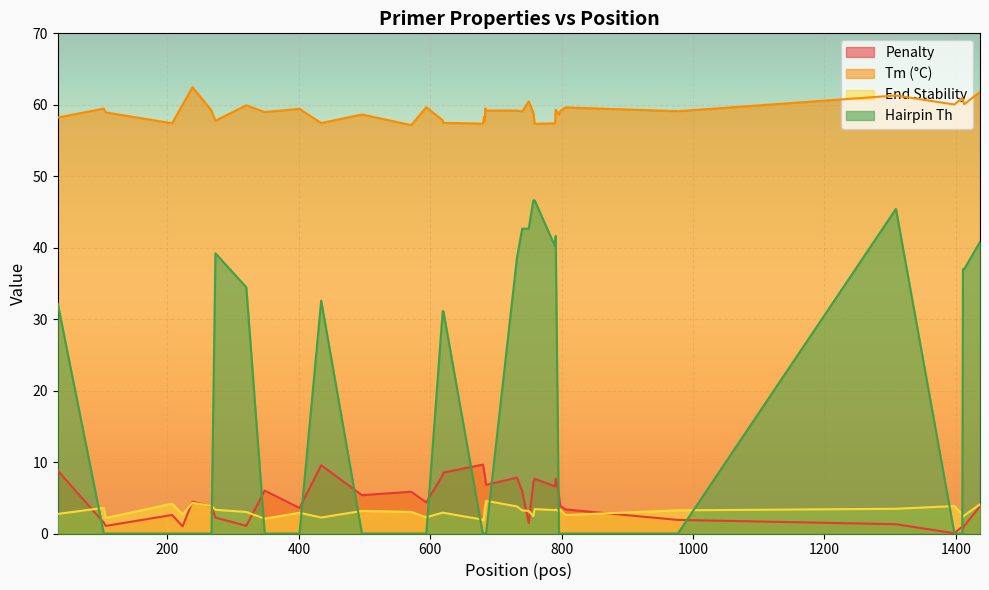

Which label corresponds to the largest value in the chart?

238